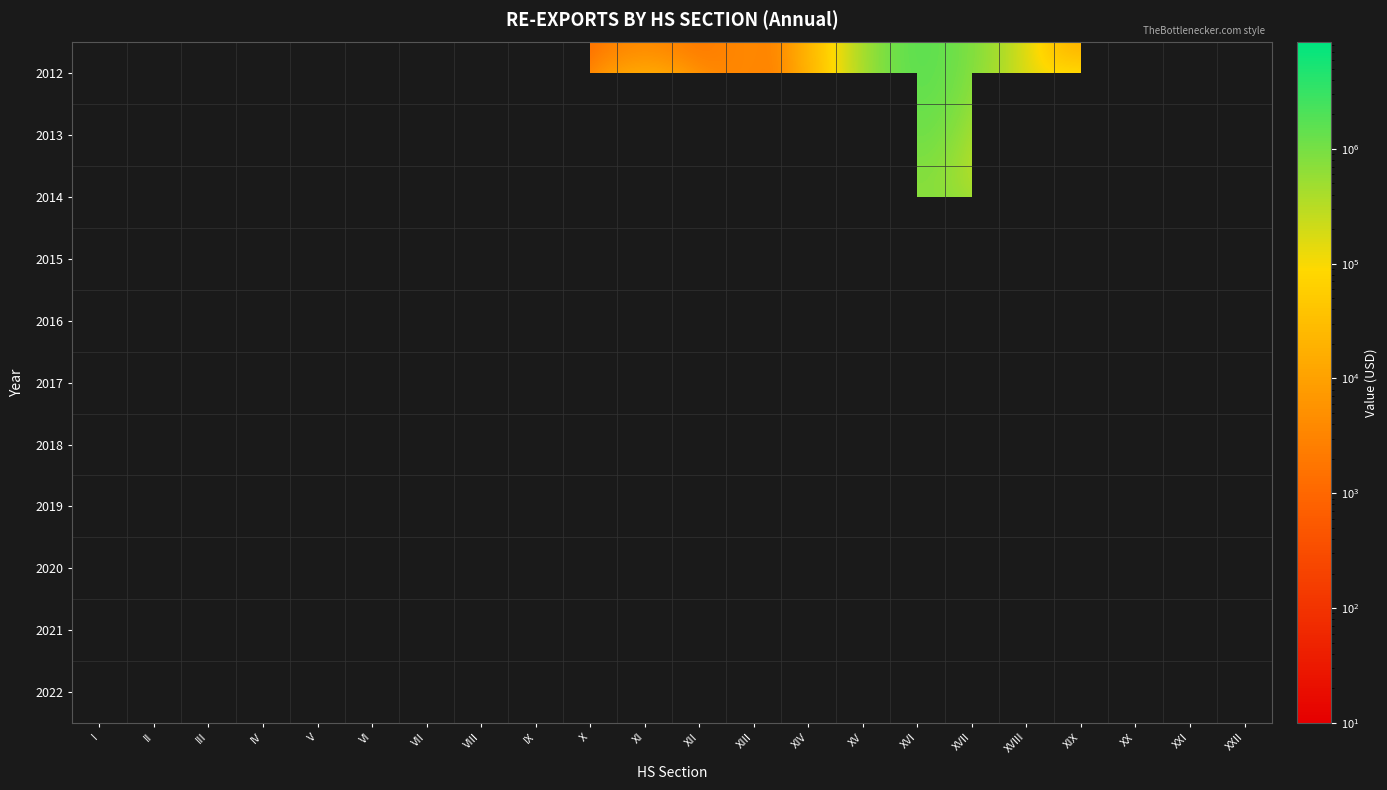

Count the number of categories in the chart.

22